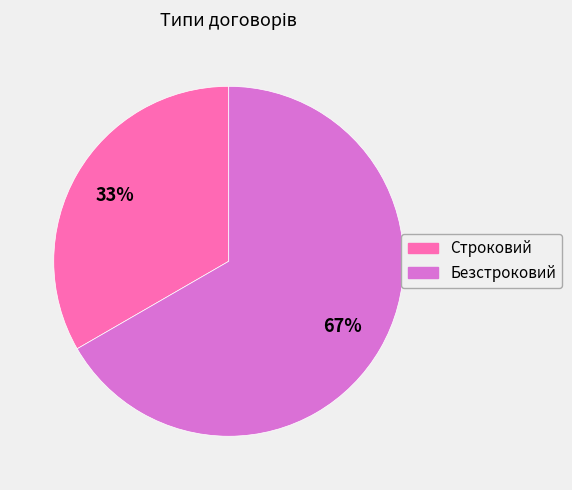

Rank the categories by value from highest to lowest.

Безстроковий, Строковий